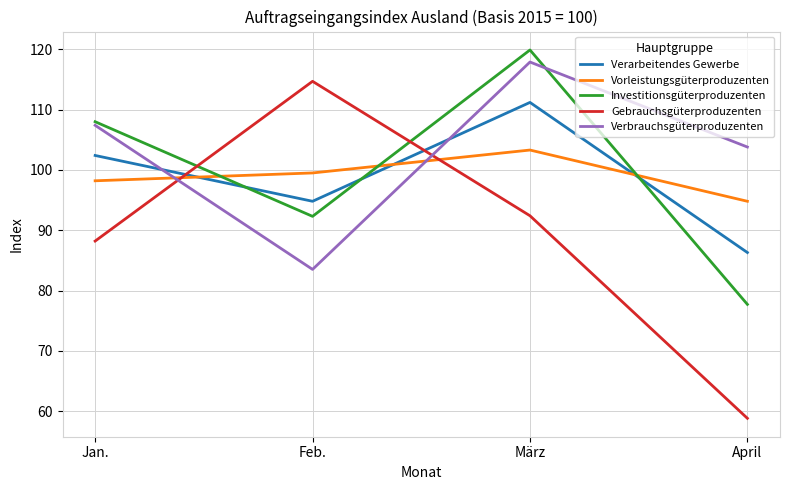

List the series in order of their peak value, highest first.

Investitionsgüterproduzenten, Verbrauchsgüterproduzenten, Gebrauchsgüterproduzenten, Verarbeitendes Gewerbe, Vorleistungsgüterproduzenten